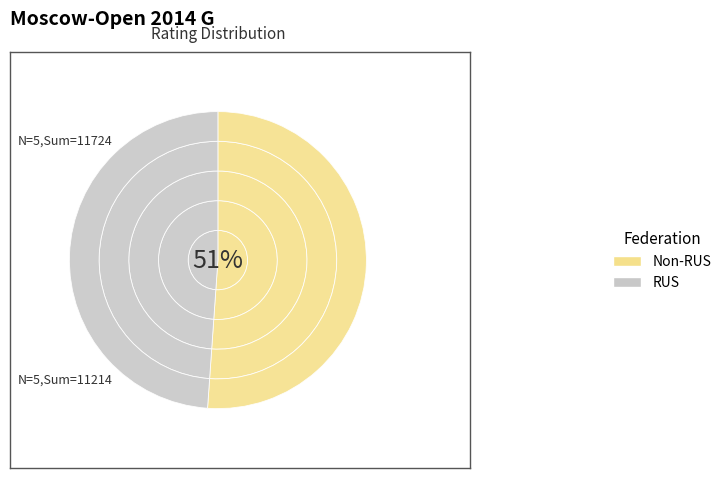

What percentage is the RUS_4 slice, to the nearest percent?

10%